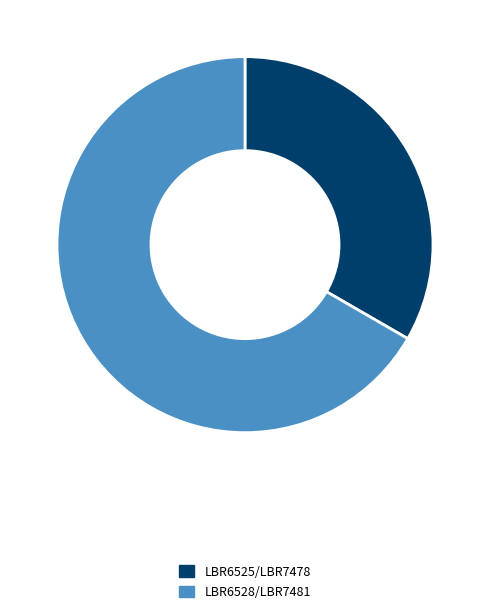

How many segments does this pie chart have?

2